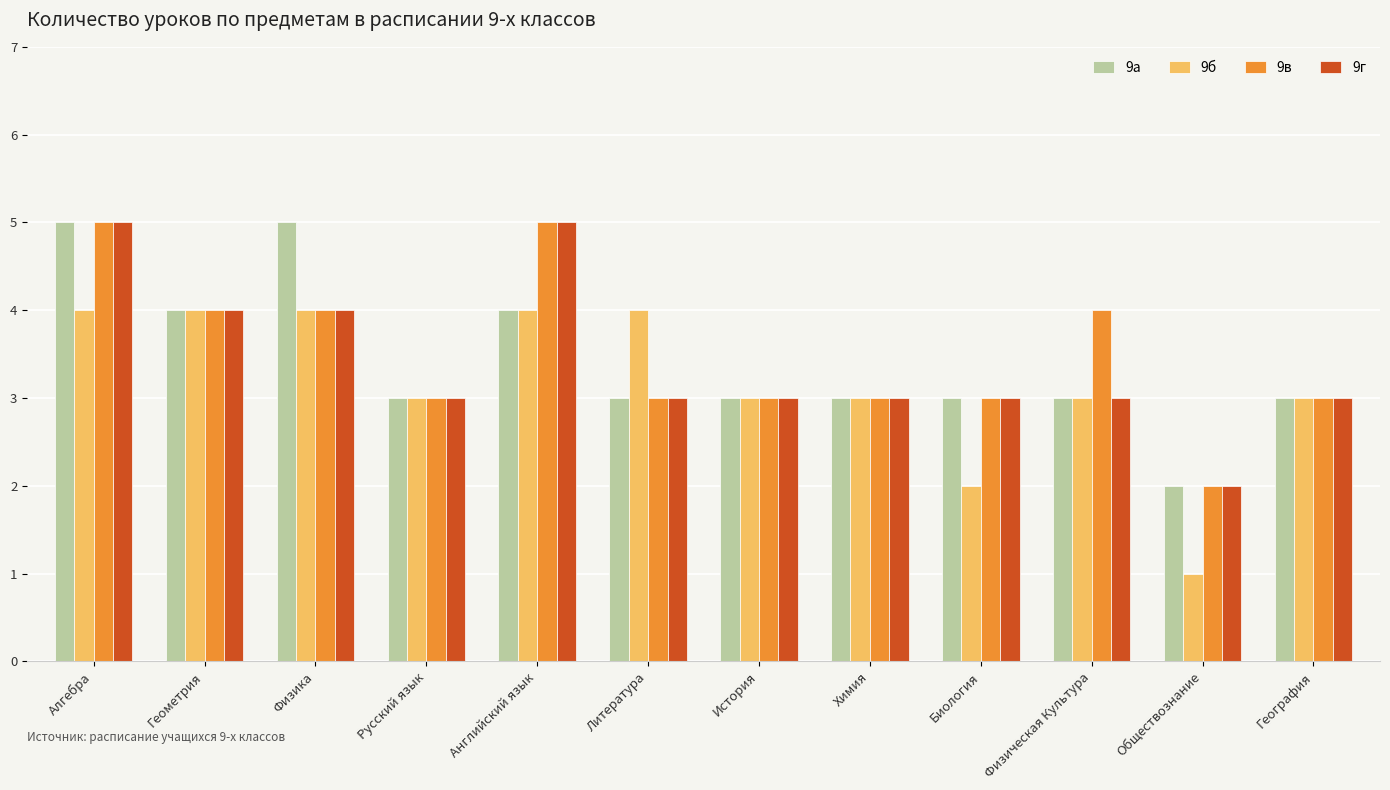

What is the maximum value for 9г?

5